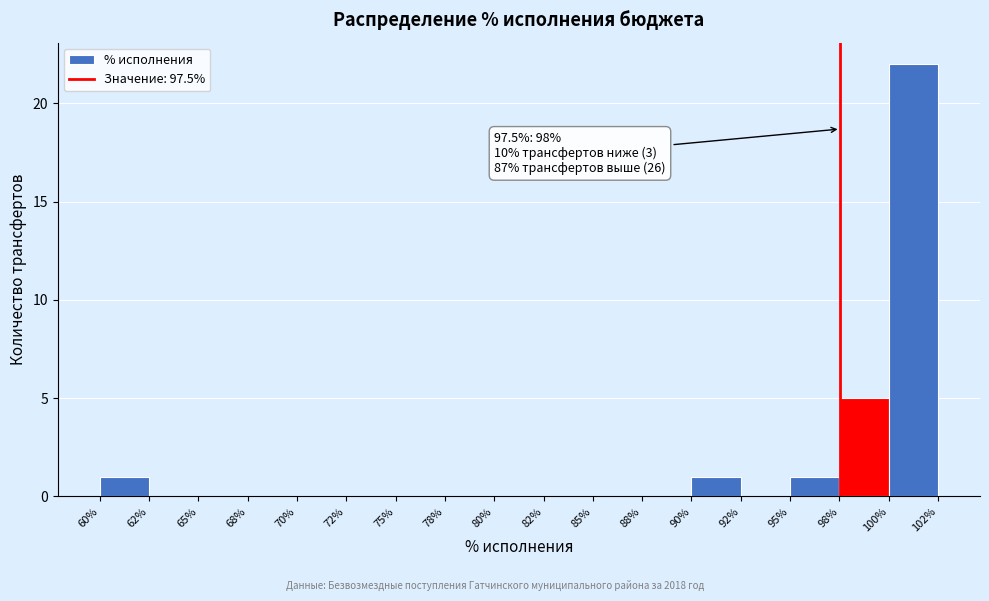

Reading right to left, extract all data points from this chart.

100%=22	98%=5	95%=1	92%=0	90%=1	88%=0	85%=0	82%=0	80%=0	78%=0	75%=0	72%=0	70%=0	68%=0	65%=0	62%=0	60%=1